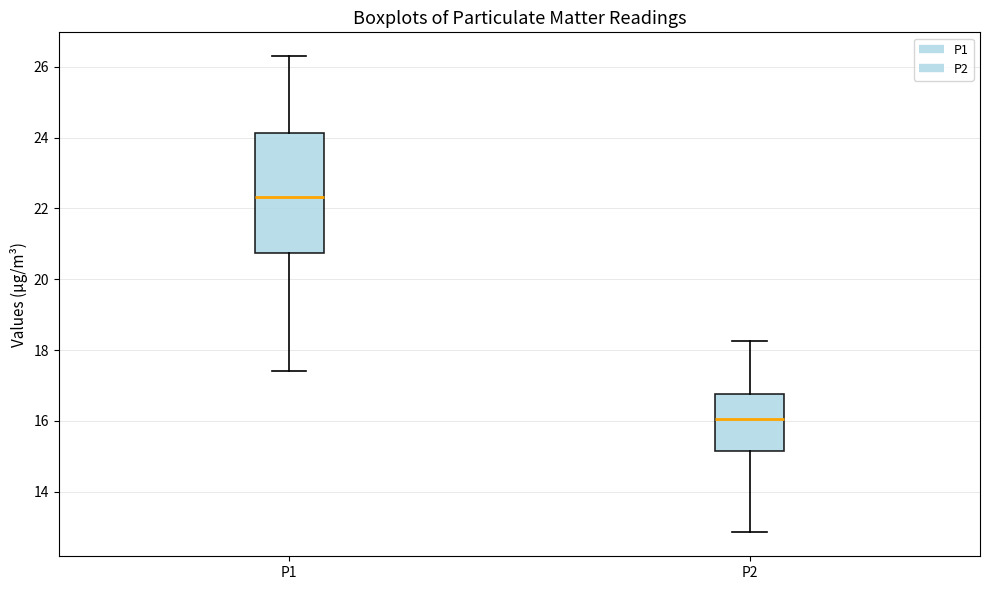

Which box's median line is the highest?

P1